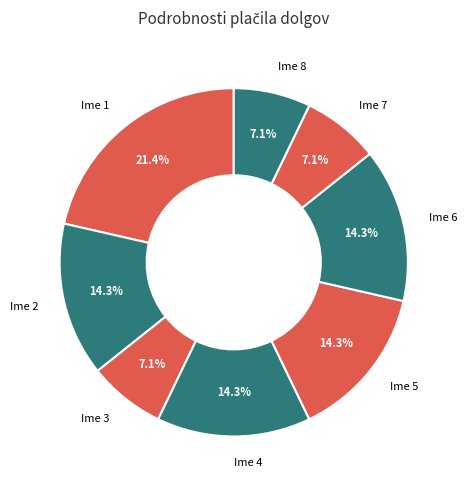

How much of the chart is everything except Ime 8?

92.9%